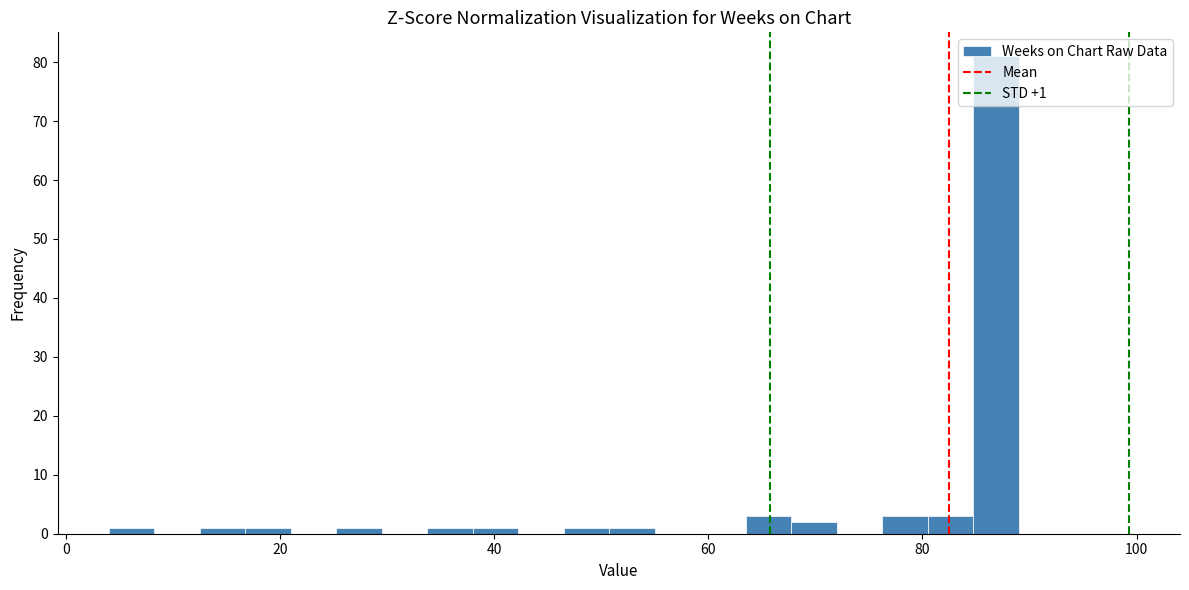

Around what value on the x-axis is the tallest bar? Give the approximate position of its centre, as read against the axis.

86